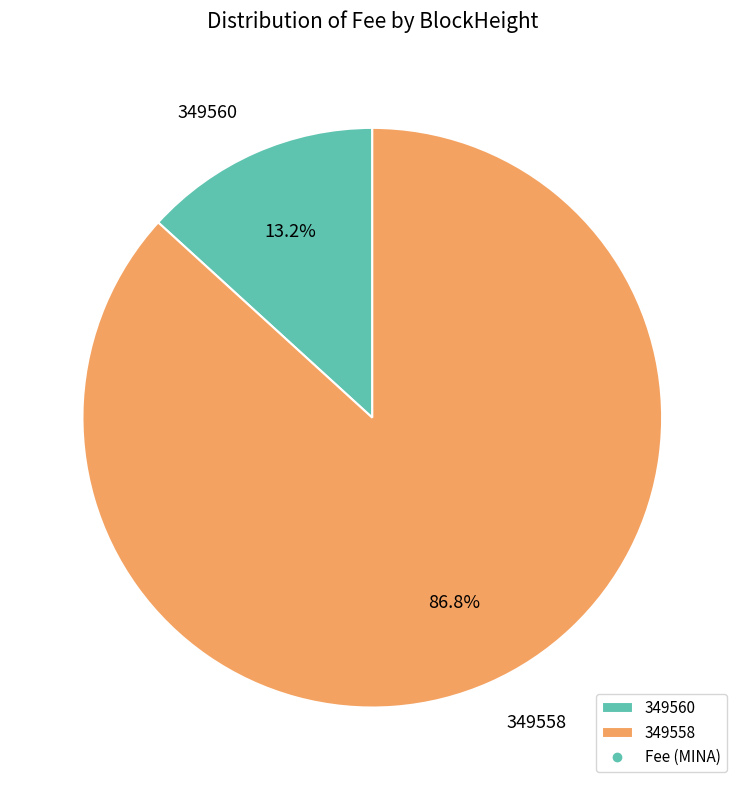

Approximately how many times larger is the value at 349558 compared to 349560?

6.6